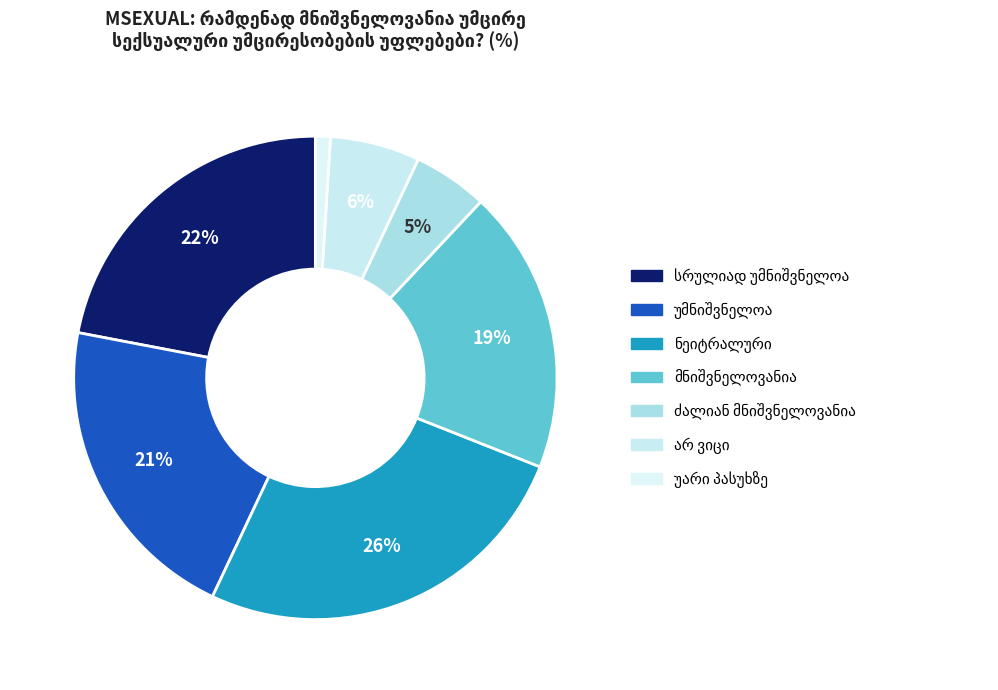

What is the change in value from სრულიად უმნიშვნელოა to უმნიშვნელოა?

-1